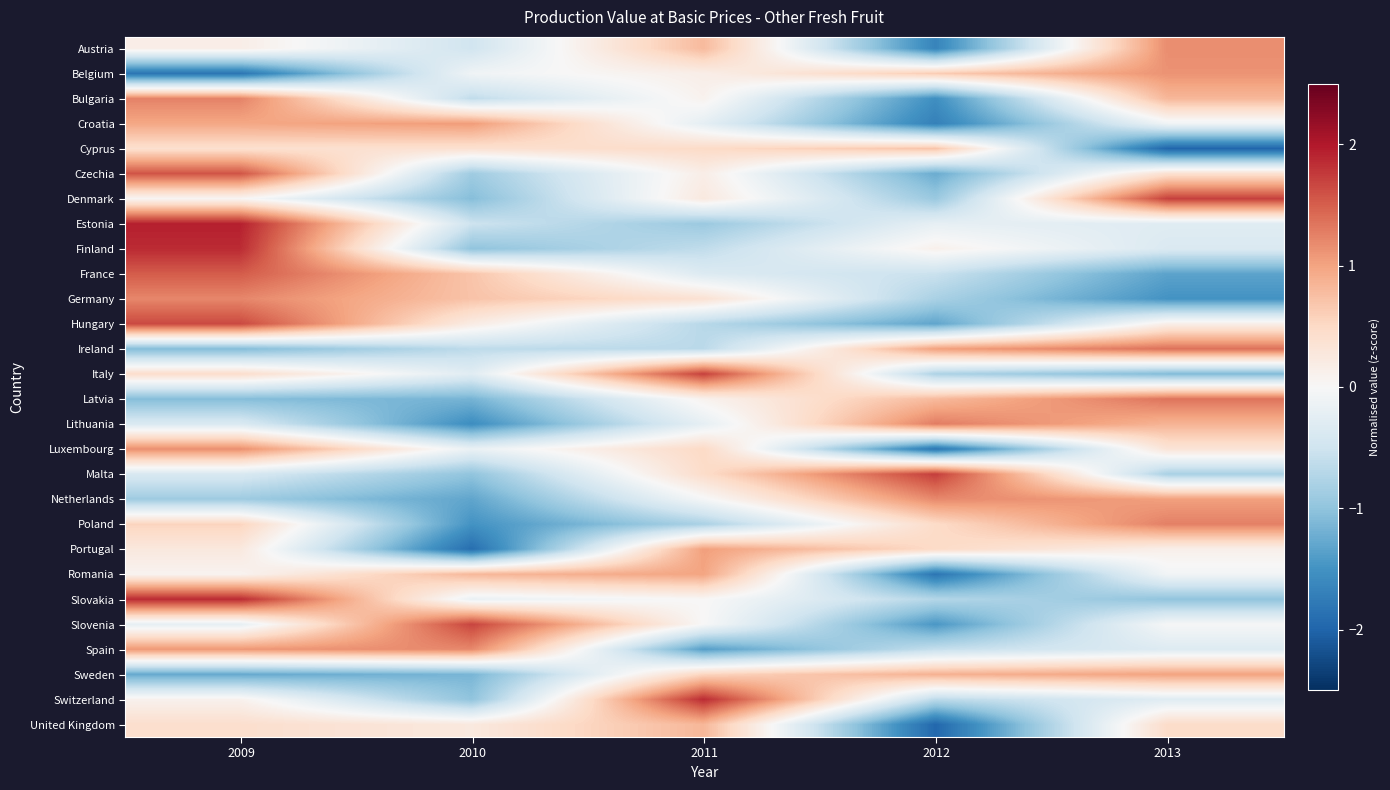

At which category is the sum across all series the highest?

2009